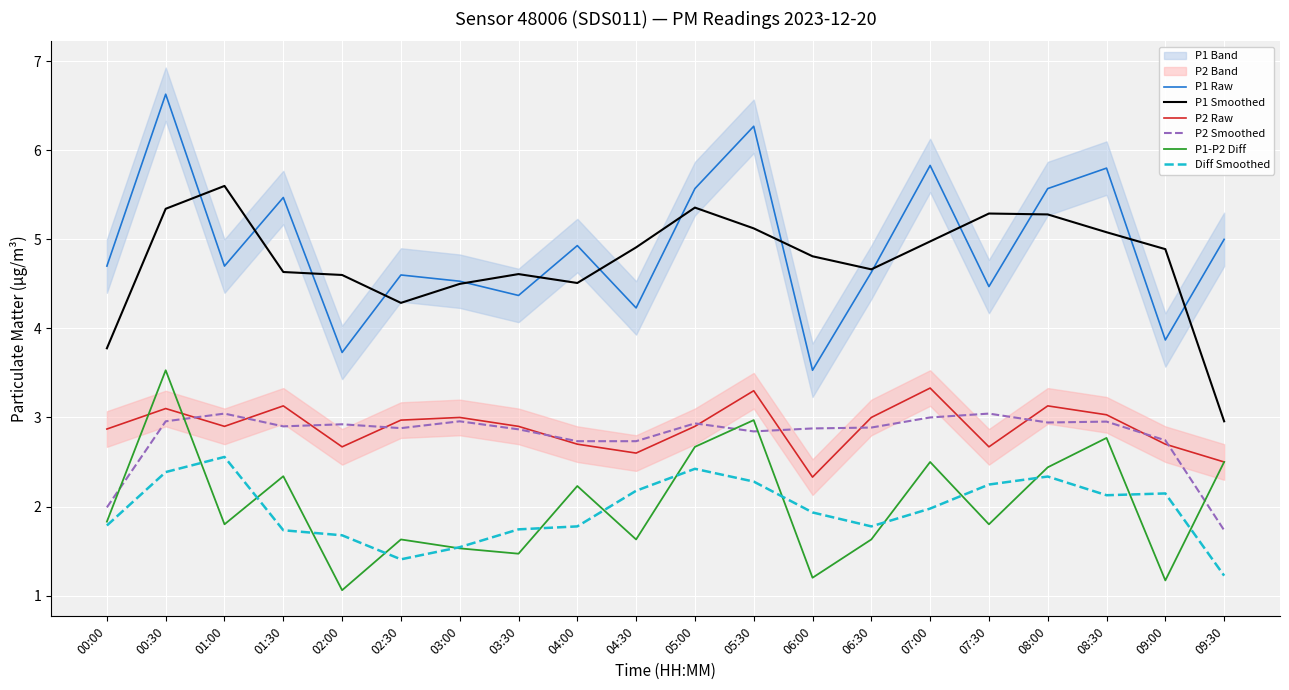

List the labels in order of P2 Smoothed value, smallest first.

09:30, 00:00, 04:00, 04:30, 09:00, 05:30, 03:30, 06:00, 02:30, 06:30, 01:30, 02:00, 05:00, 08:00, 08:30, 00:30, 03:00, 07:00, 01:00, 07:30